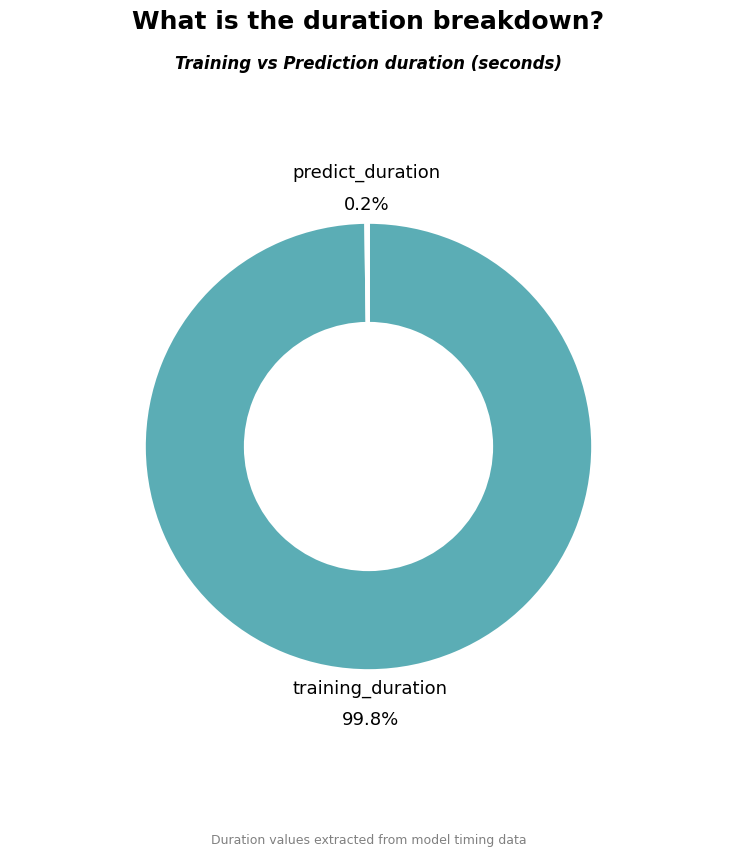

Is there a majority slice in this chart?

Yes